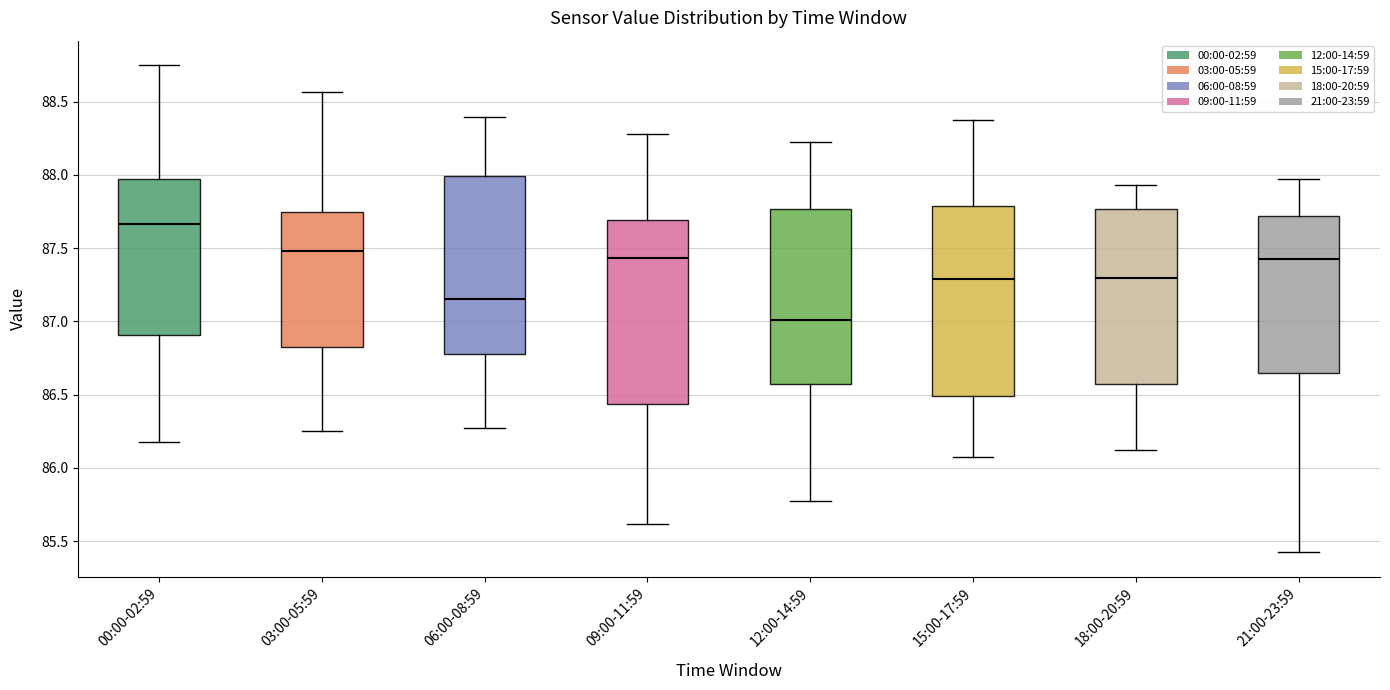

Reading left to right, transcribe this box plot: for each box, give where its median line is, the range the box spans, and where its two whiskers end, as read against the y-axis. The values are not printed on the chart, so give them approximately, as read against the axis.

00:00-02:59: median 87.65, box 86.90 to 87.95, whiskers 86.20 to 88.75
03:00-05:59: median 87.50, box 86.85 to 87.75, whiskers 86.25 to 88.55
06:00-08:59: median 87.15, box 86.80 to 88.00, whiskers 86.25 to 88.40
09:00-11:59: median 87.45, box 86.45 to 87.70, whiskers 85.60 to 88.30
12:00-14:59: median 87.00, box 86.55 to 87.75, whiskers 85.75 to 88.25
15:00-17:59: median 87.30, box 86.50 to 87.80, whiskers 86.05 to 88.35
18:00-20:59: median 87.30, box 86.55 to 87.75, whiskers 86.10 to 87.95
21:00-23:59: median 87.40, box 86.65 to 87.70, whiskers 85.40 to 87.95